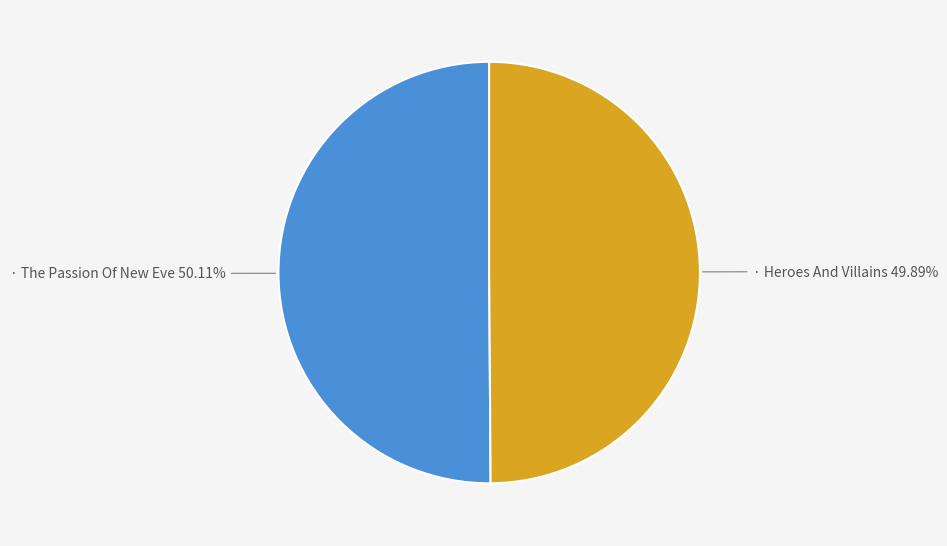

Does any single category account for the majority?

Yes